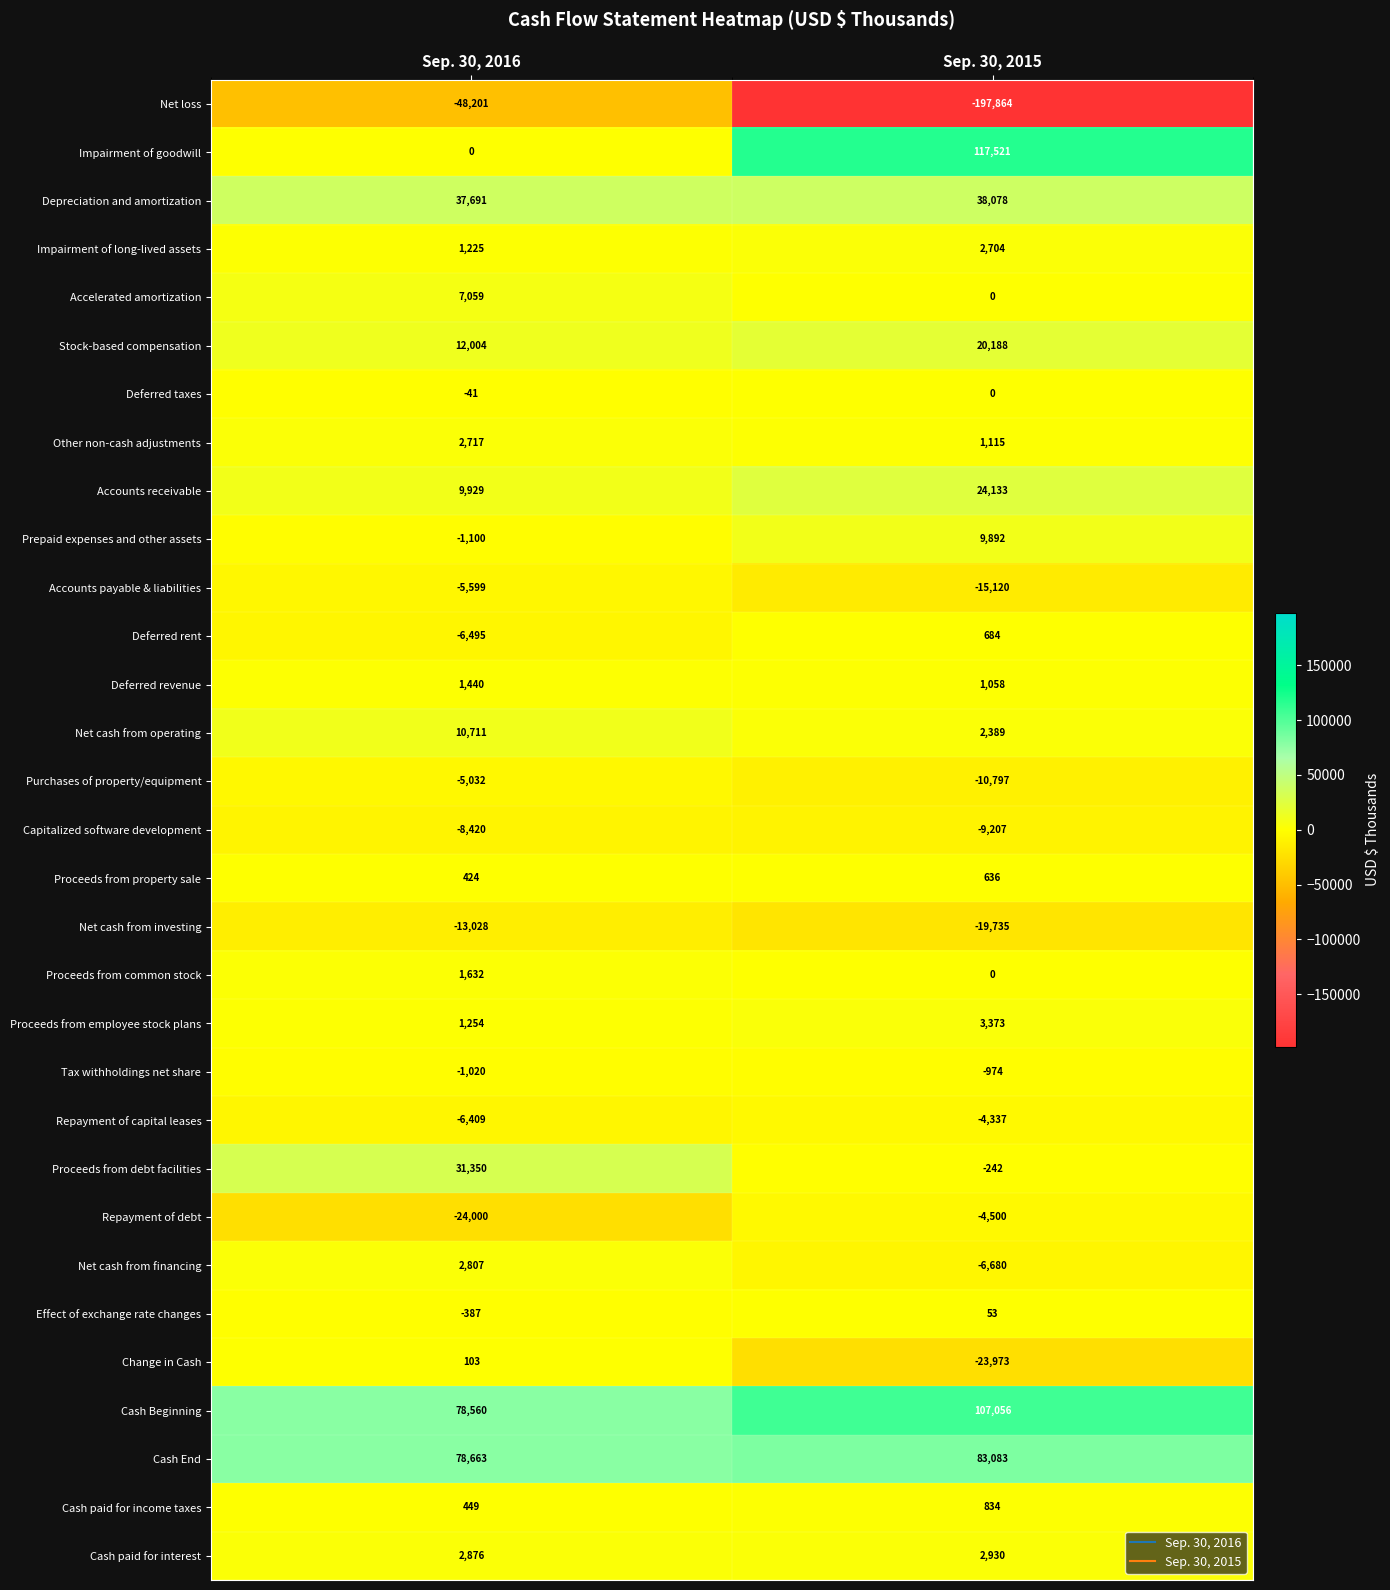

What is the sum of the Repayment of debt values at Sep. 30, 2015 and Sep. 30, 2016?

-28500